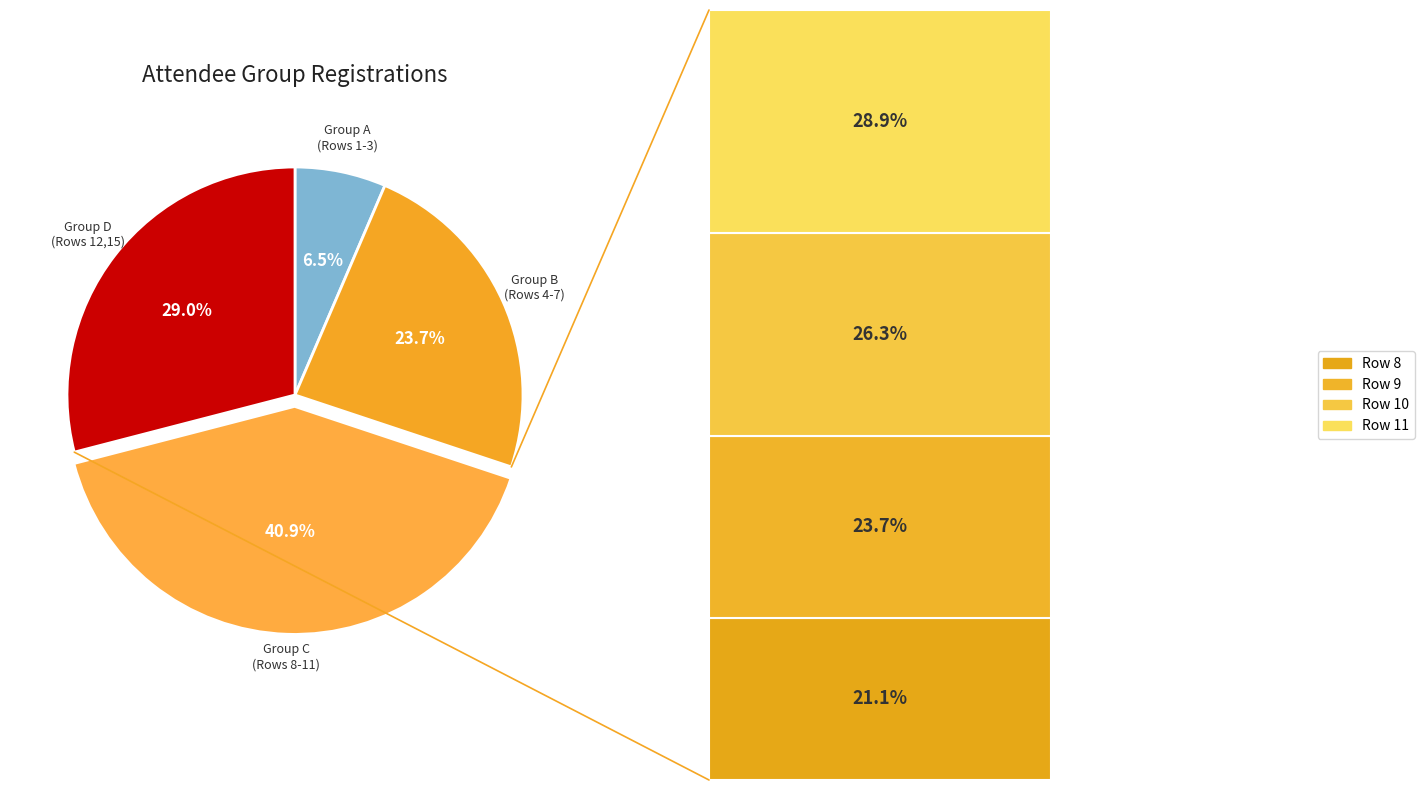

To the nearest percent, what portion does Attendee 3 represent?

3%